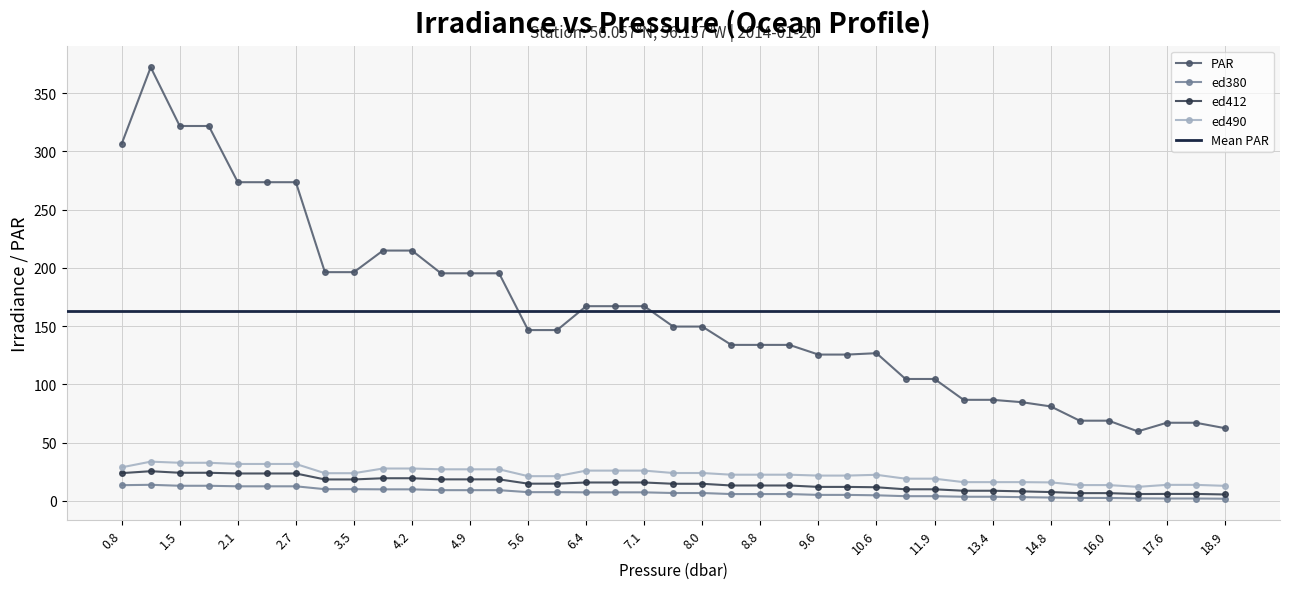

Rank the series by their maximum value, from lowest to highest.

ed380, ed412, ed490, PAR